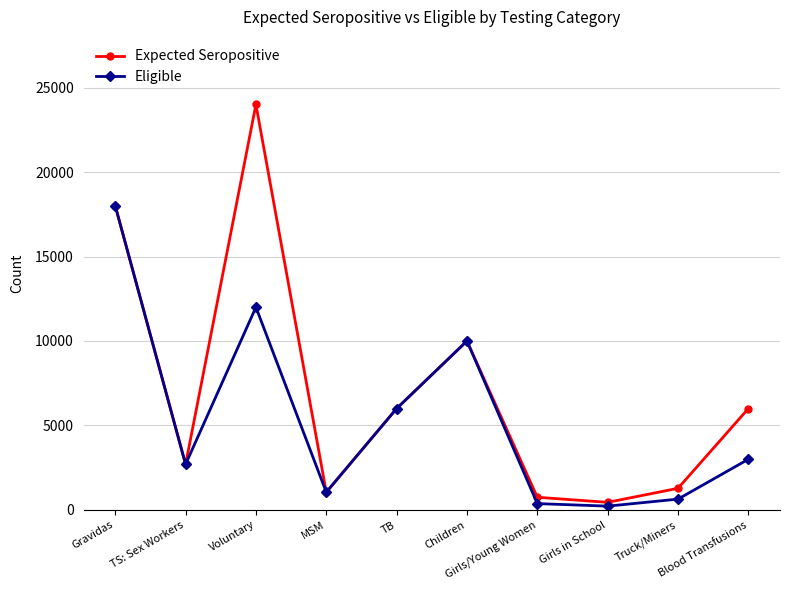

Which series has the widest spread of values?

Expected Seropositive